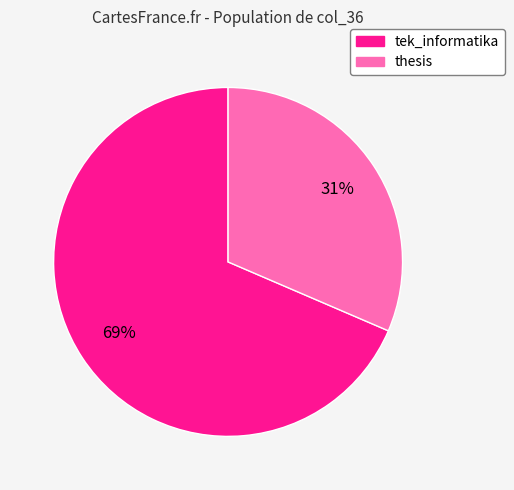

What is the ratio of the value at tek_informatika to the value at thesis?

2.2